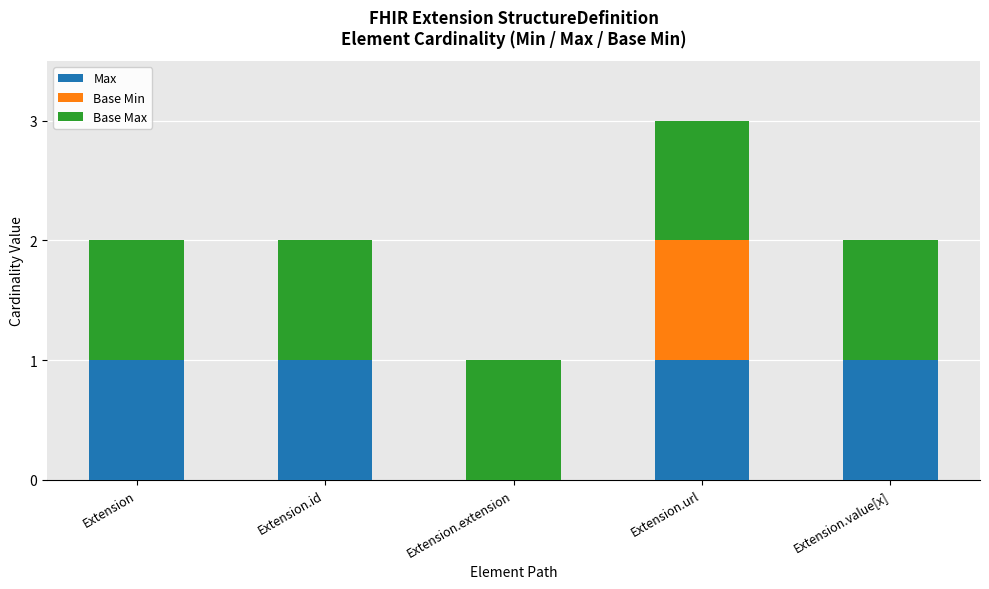

At which category is the sum across all series the highest?

Extension.url